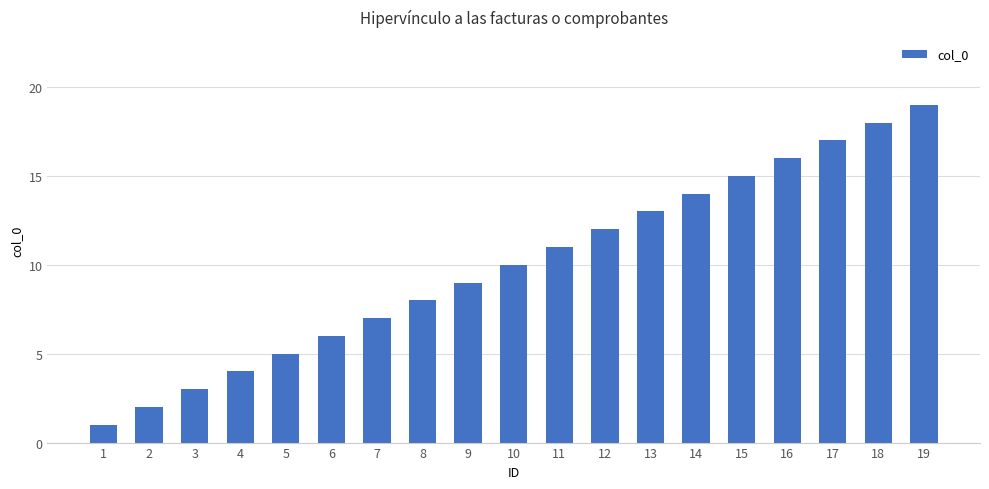

True or false: the data shows 5 at 17.

False